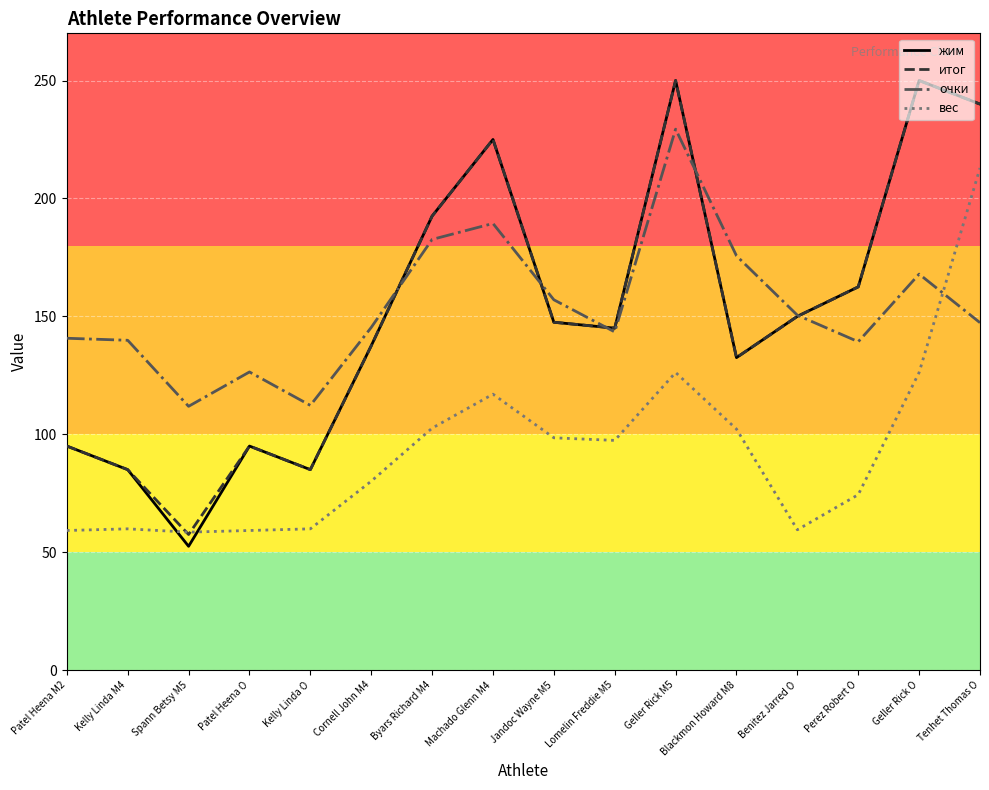

Which label corresponds to the smallest value in the chart?

Spann Betsy M5